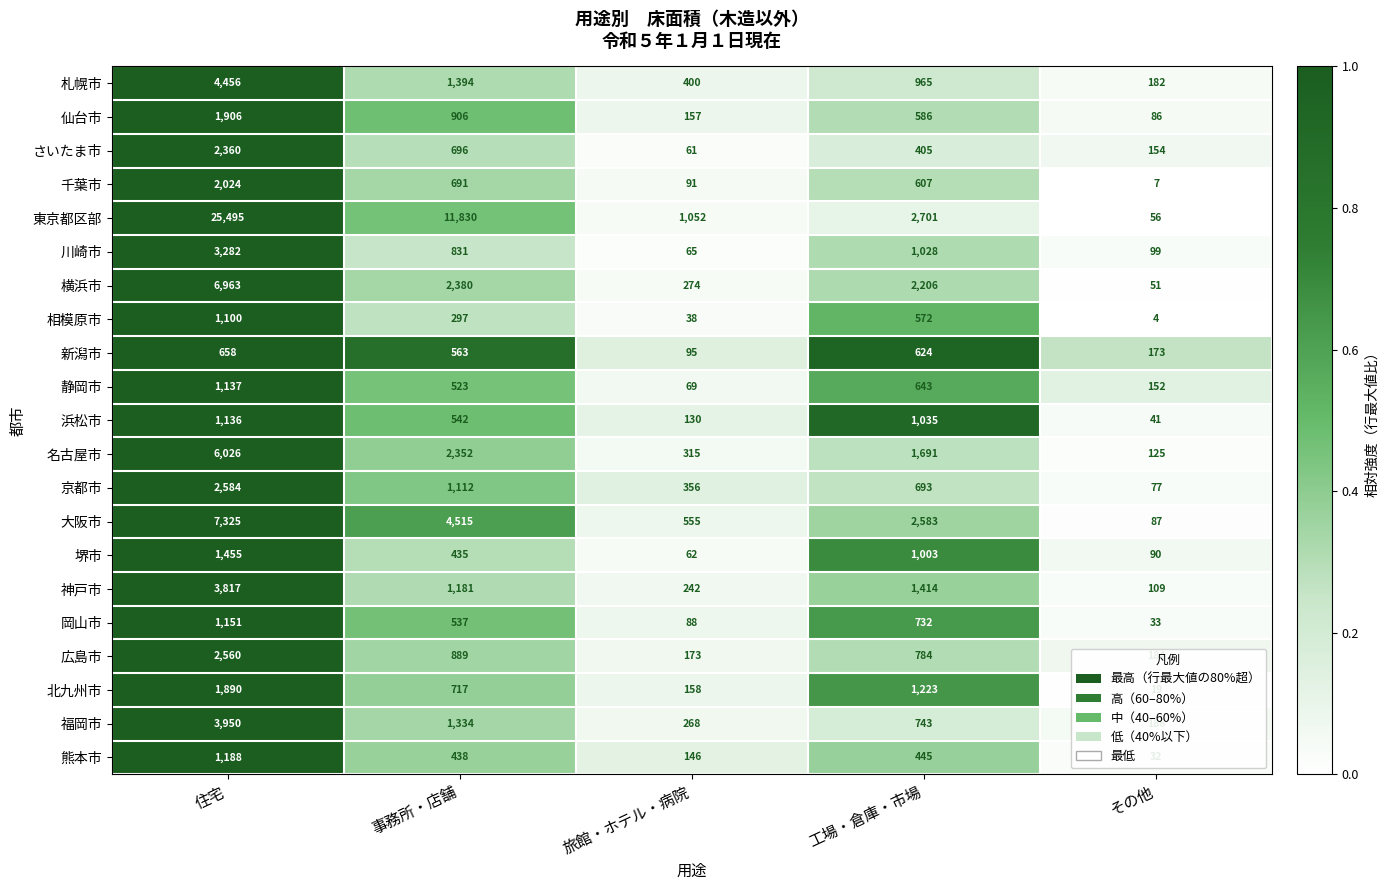

What is the greatest value displayed?

25495